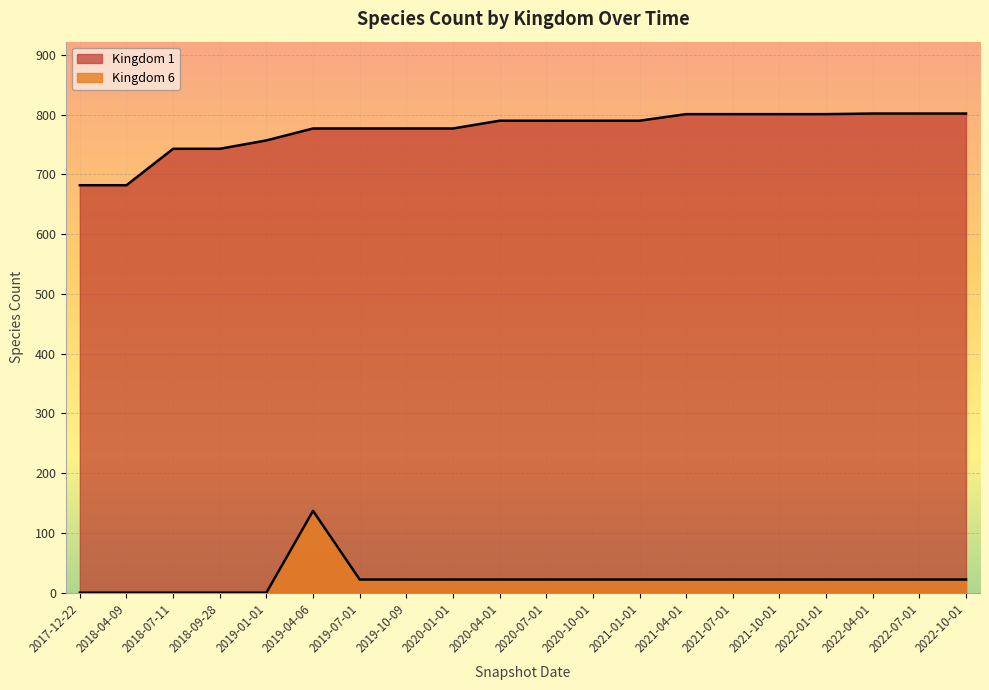

What is the label of the 5th point from the right?

2021-10-01